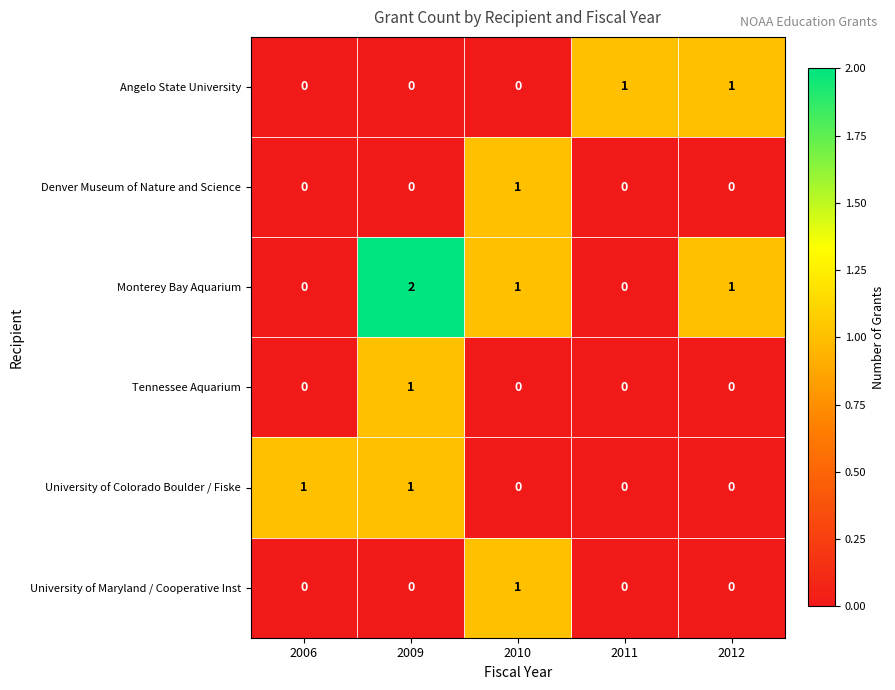

Which series has the largest total across all categories?

Monterey Bay Aquarium